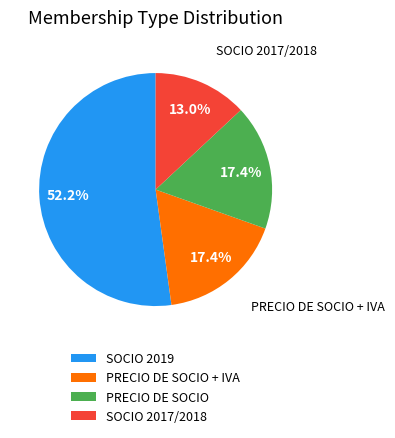

To the nearest percent, what is the average slice percentage?

25%